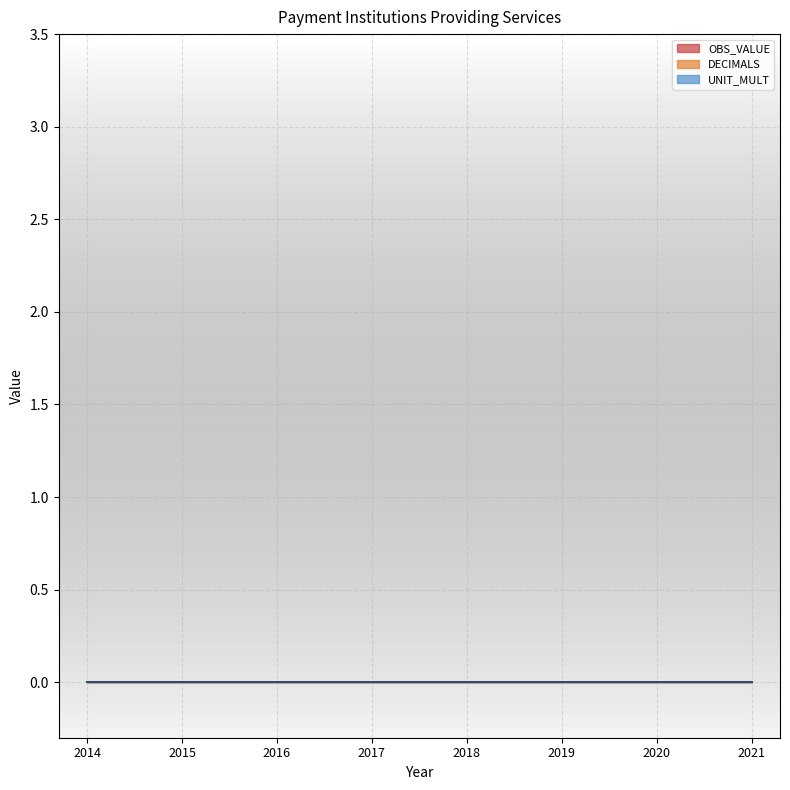

Is it true that OBS_VALUE equals 0 at 2019?

True